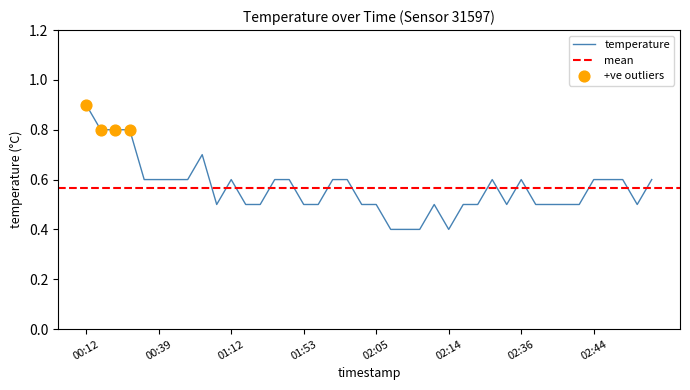

What is the maximum value for temperature?

0.9